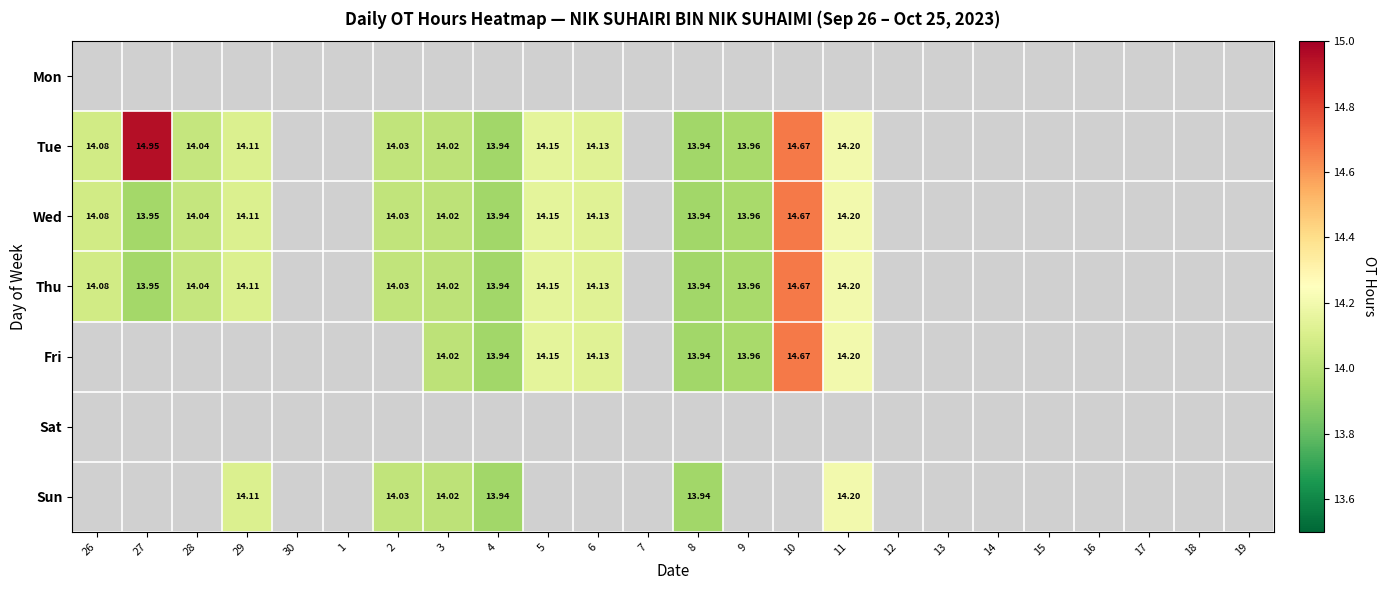

Is the value of Thu at 11 greater than the value of Wed at 4?

Yes